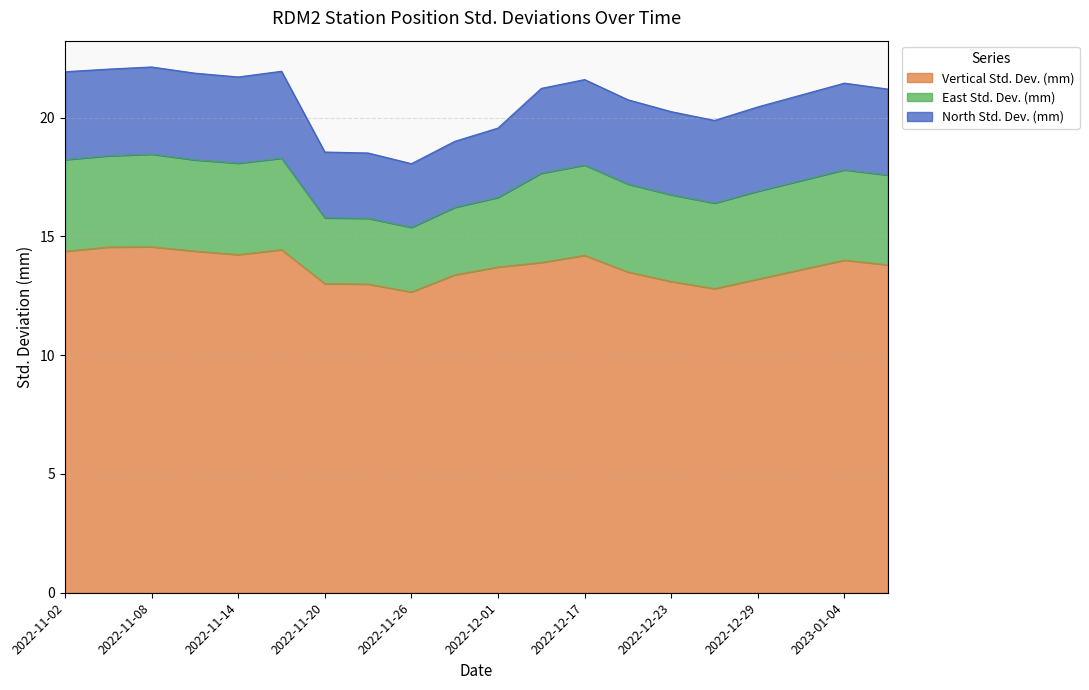

What is the smallest value displayed?

2.7